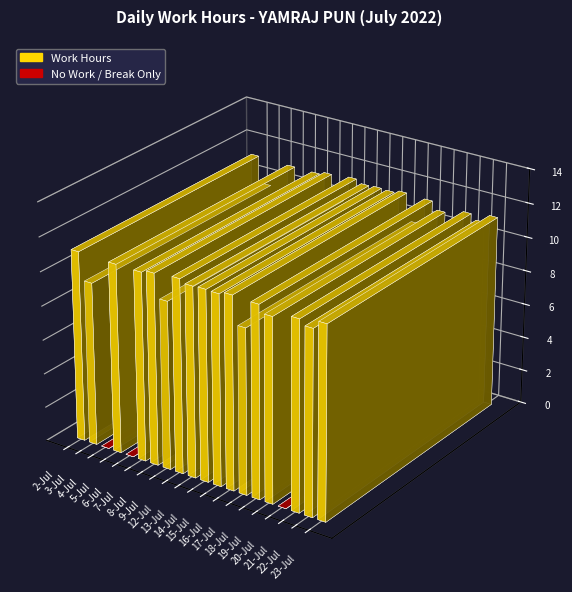

Does the chart contain stacked bars?

No